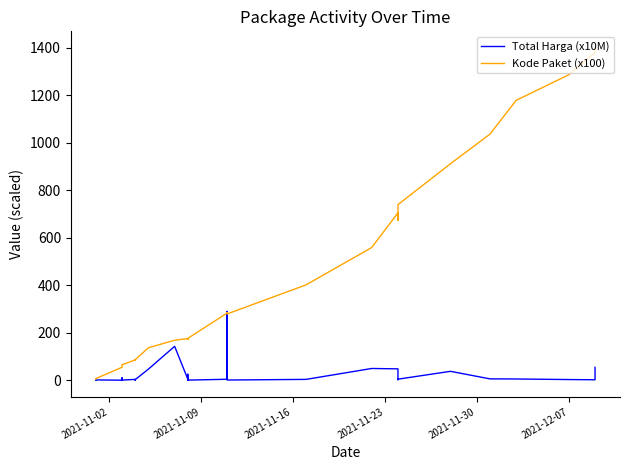

Which label corresponds to the smallest value in the chart?

2021-11-16